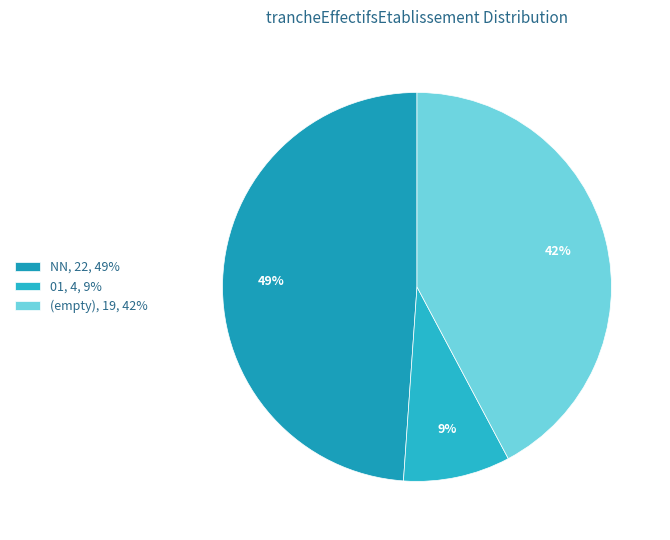

How many segments does this pie chart have?

3